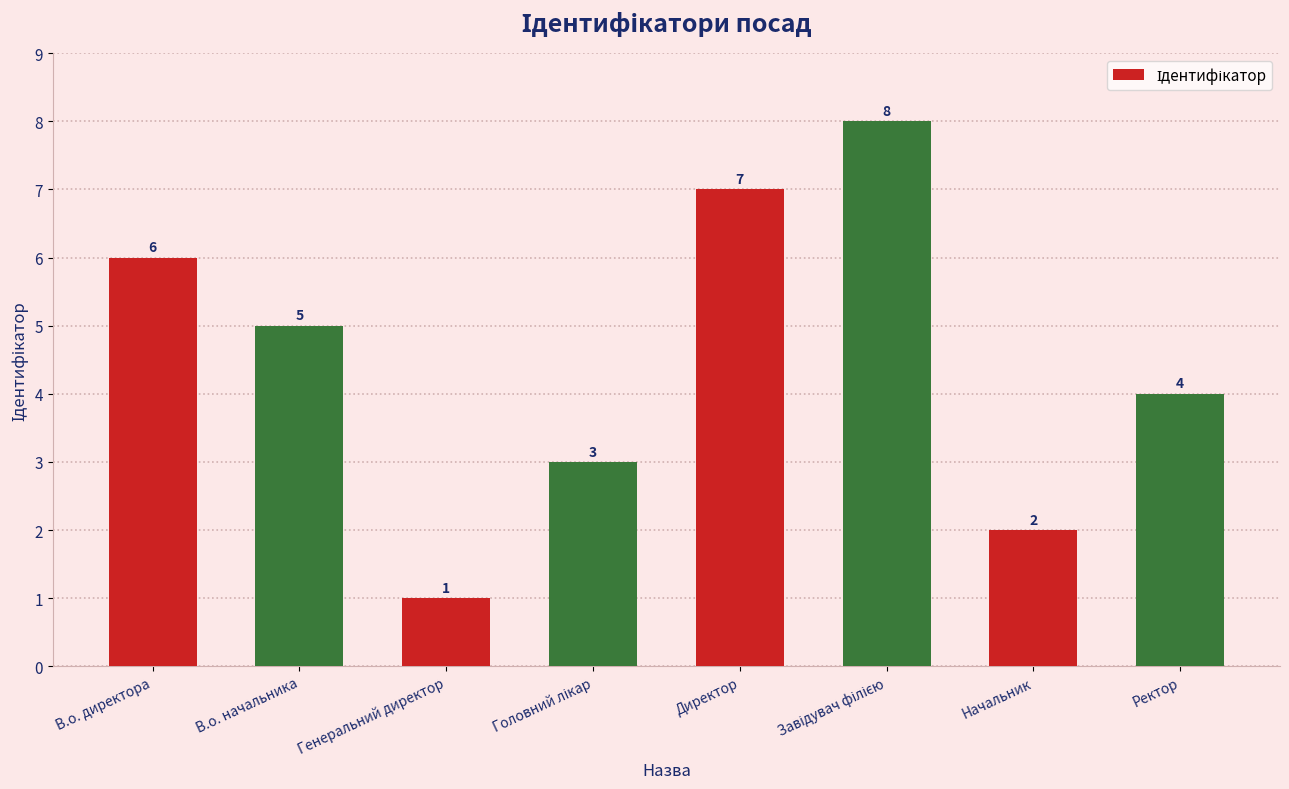

Between В.о. начальника and Директор, which is larger?

Директор